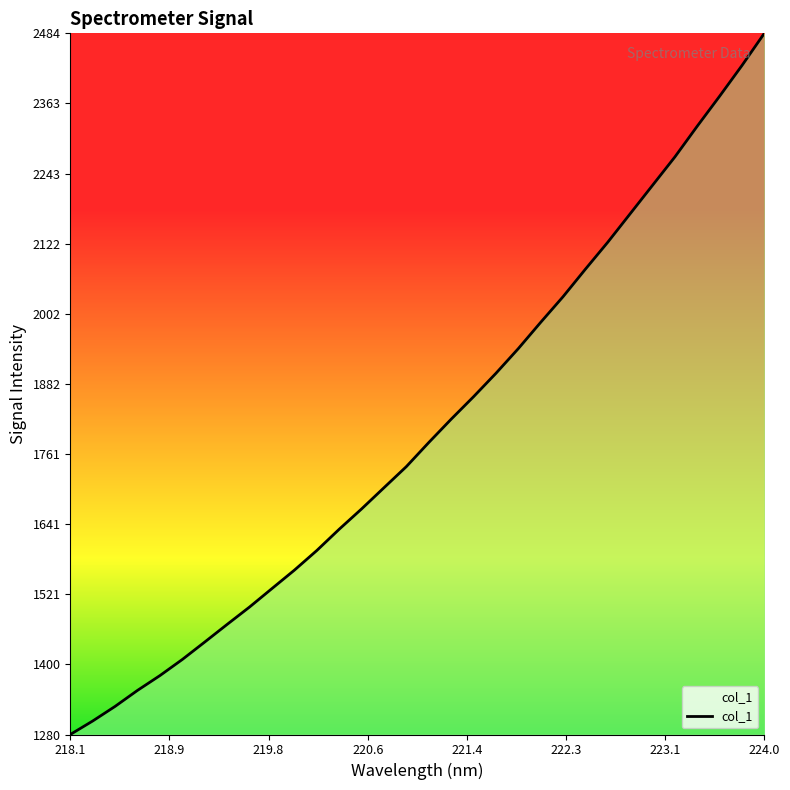

Which category has the highest value across all series?

224.0